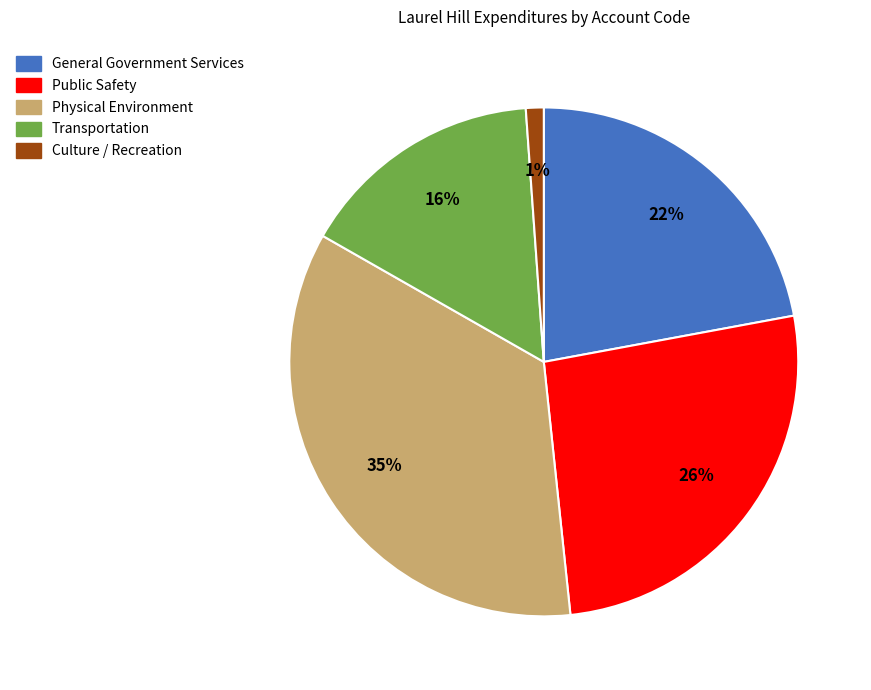

True or false: Transportation accounts for 21% of the total.

False